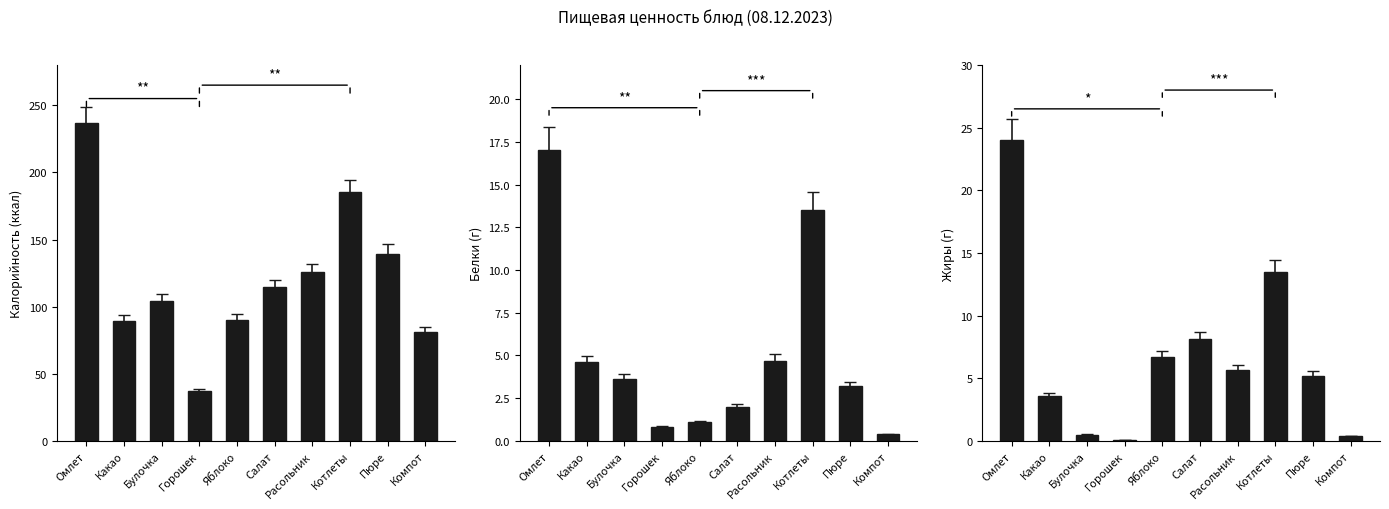

What are all the series names shown in the legend?

Калорийность, Белки, Жиры